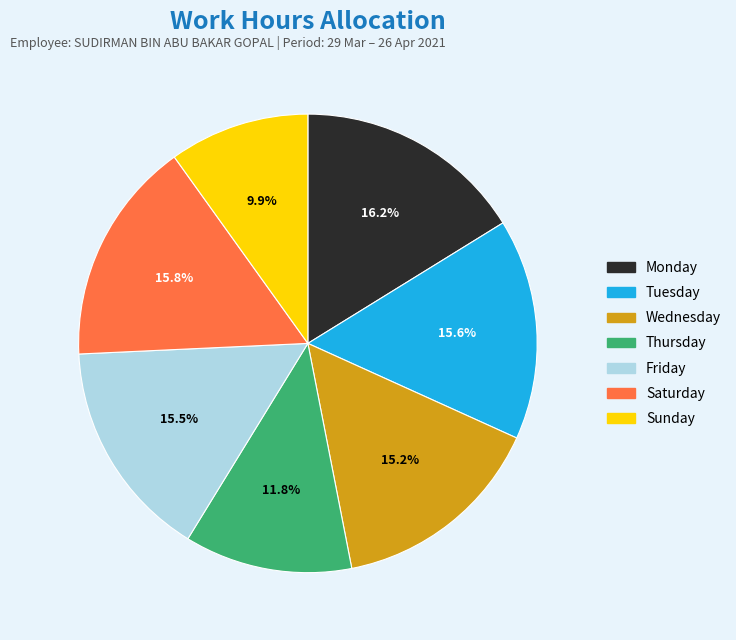

What is the total percentage of Sunday and Wednesday?

25.1%